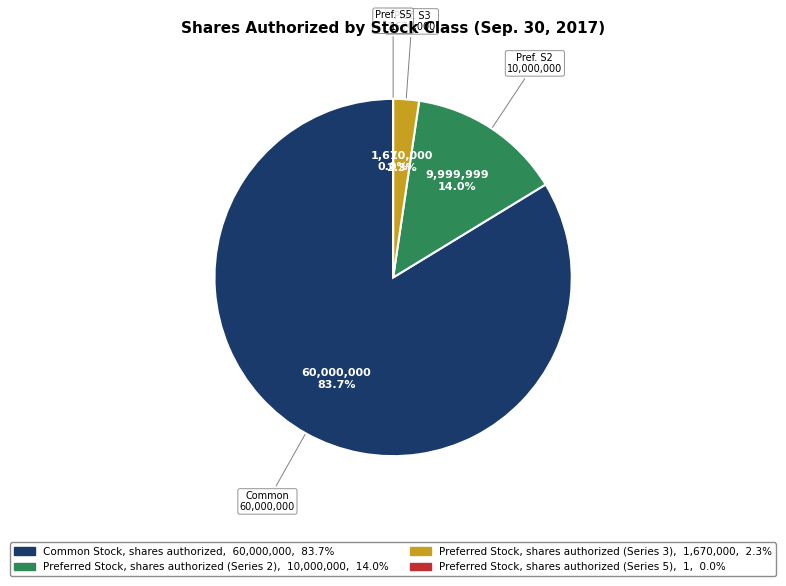

Is it true that Preferred Stock, shares authorized (Series 2) is 14% of the pie?

True